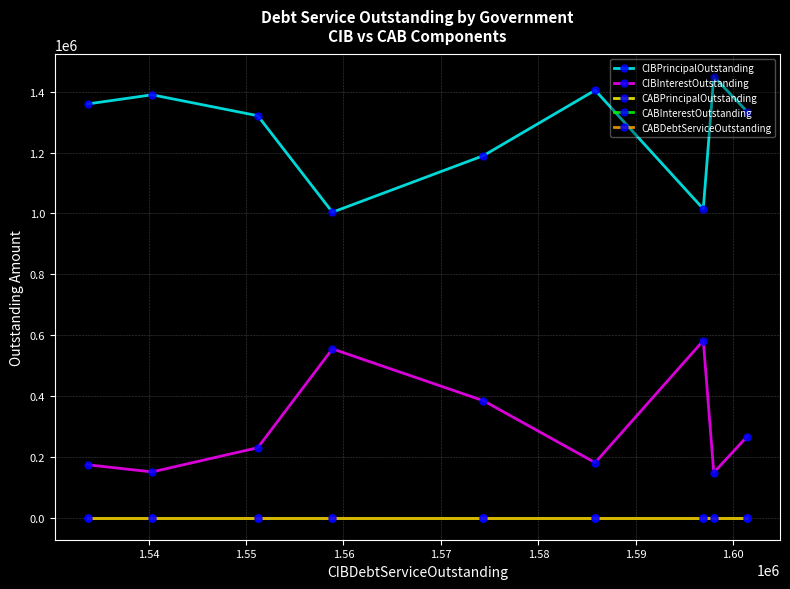

What is the maximum value shown in the chart?

1450000.0